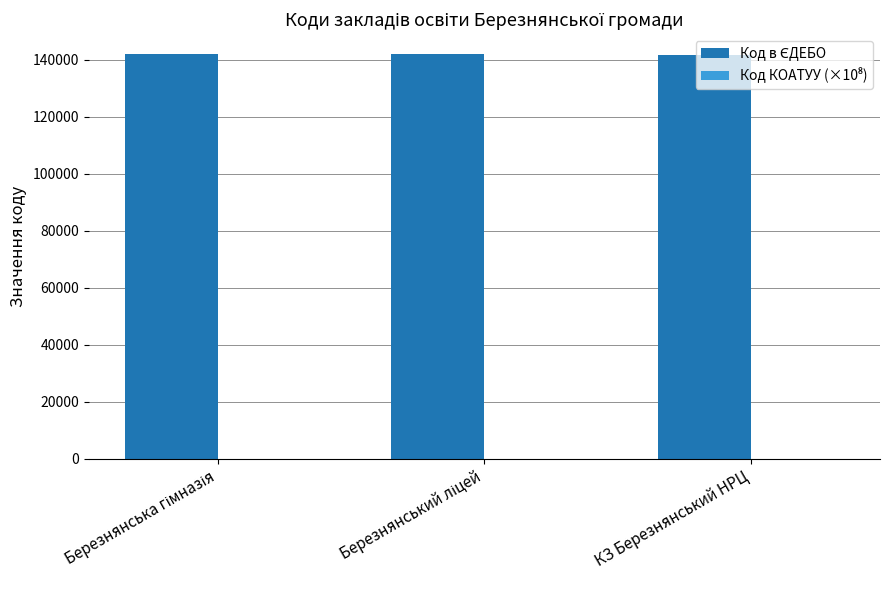

How many groups of bars are there?

3